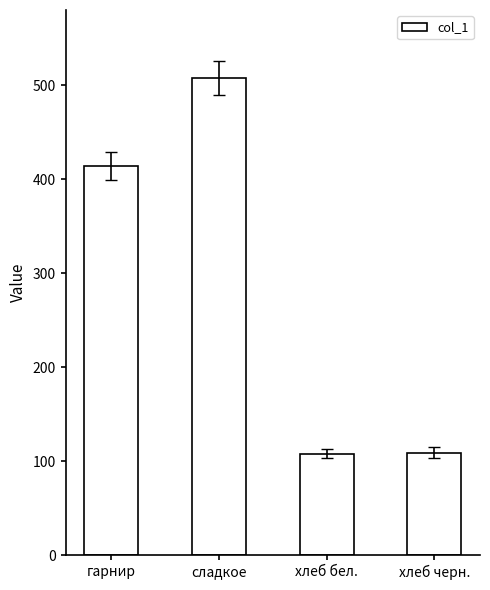

Between хлеб бел. and сладкое, which is larger?

сладкое